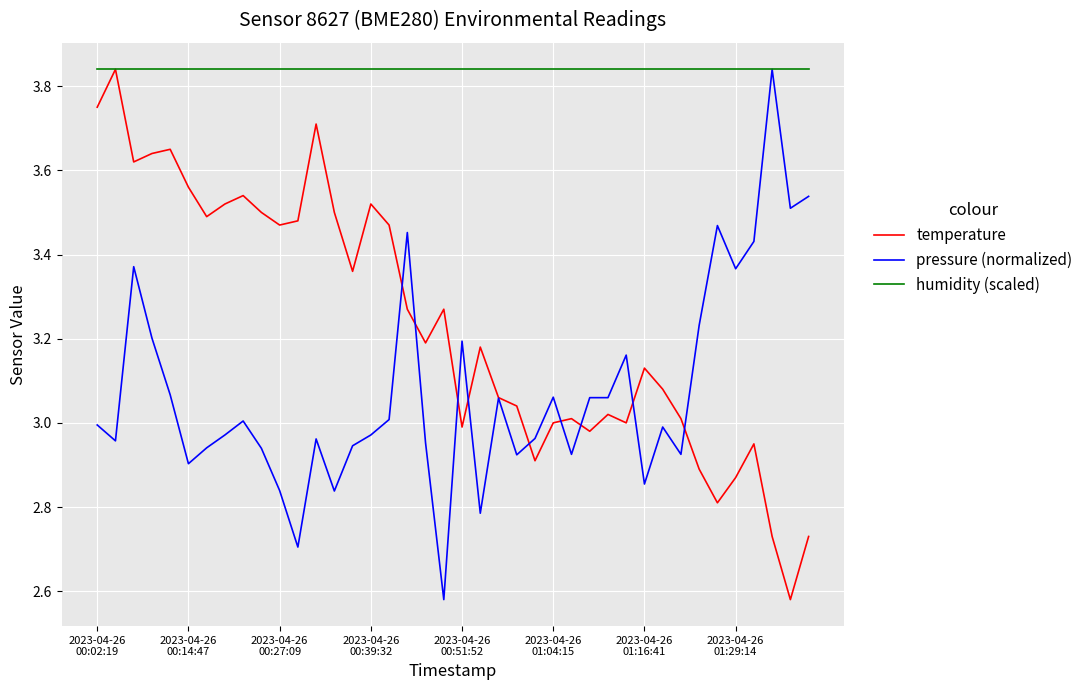

Rank the series by their average value, from highest to lowest.

humidity (scaled), temperature, pressure (normalized)